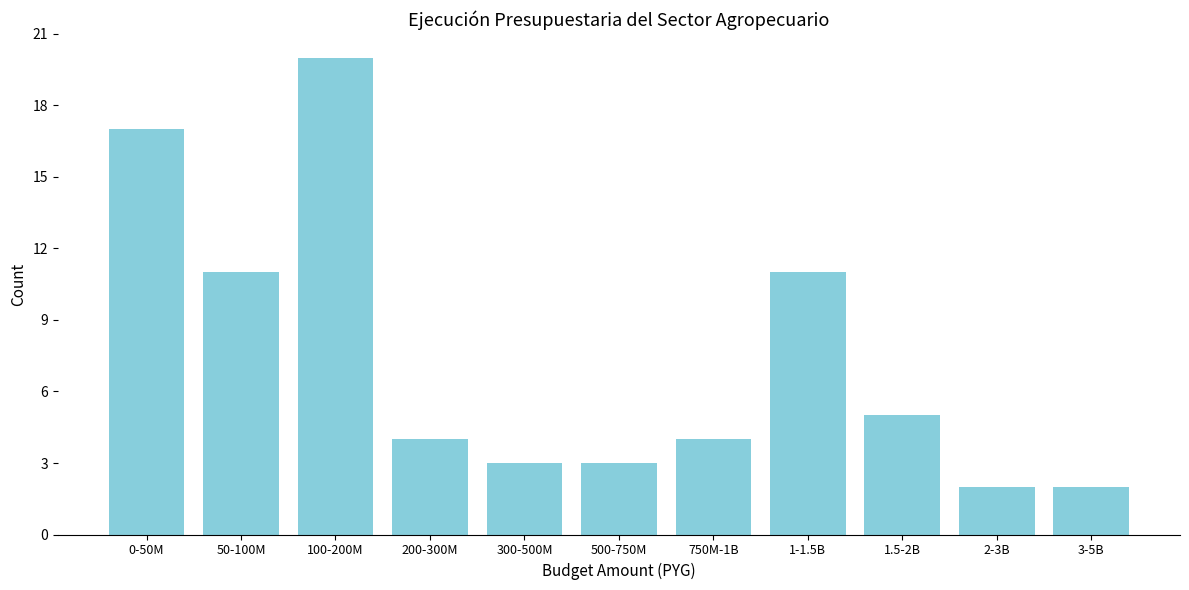

Reading left to right, extract all data points from this chart.

0-50M=17	50-100M=11	100-200M=20	200-300M=4	300-500M=3	500-750M=3	750M-1B=4	1-1.5B=11	1.5-2B=5	2-3B=2	3-5B=2